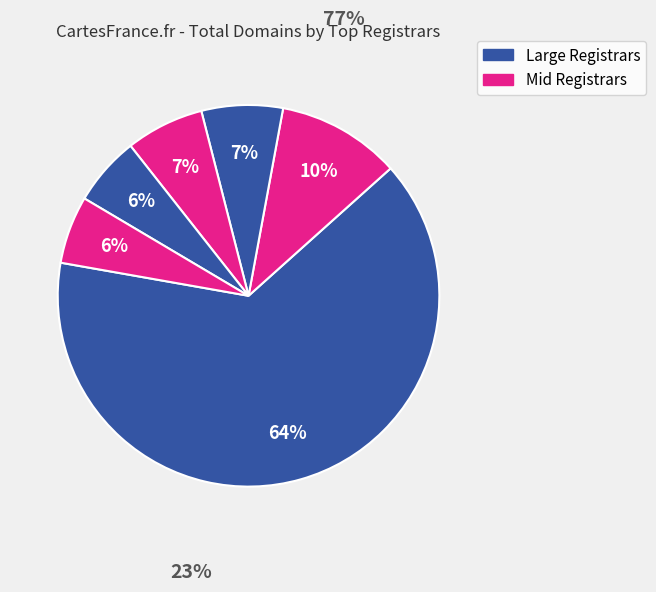

How many segments does this pie chart have?

6